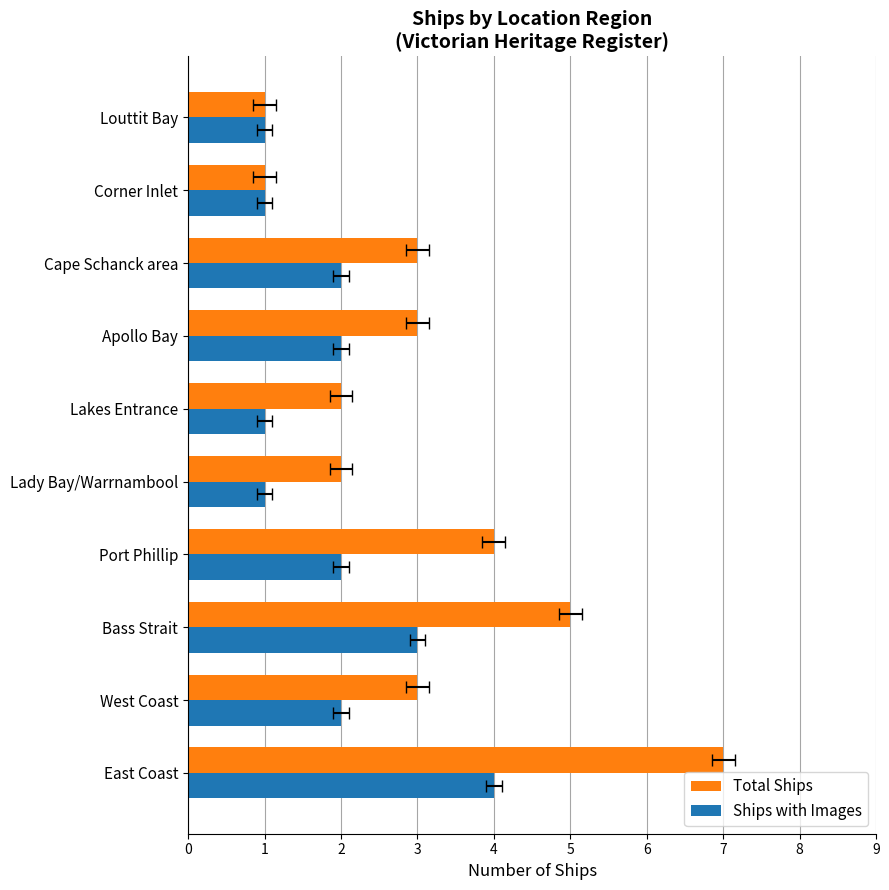

How many data points does each series have?

10